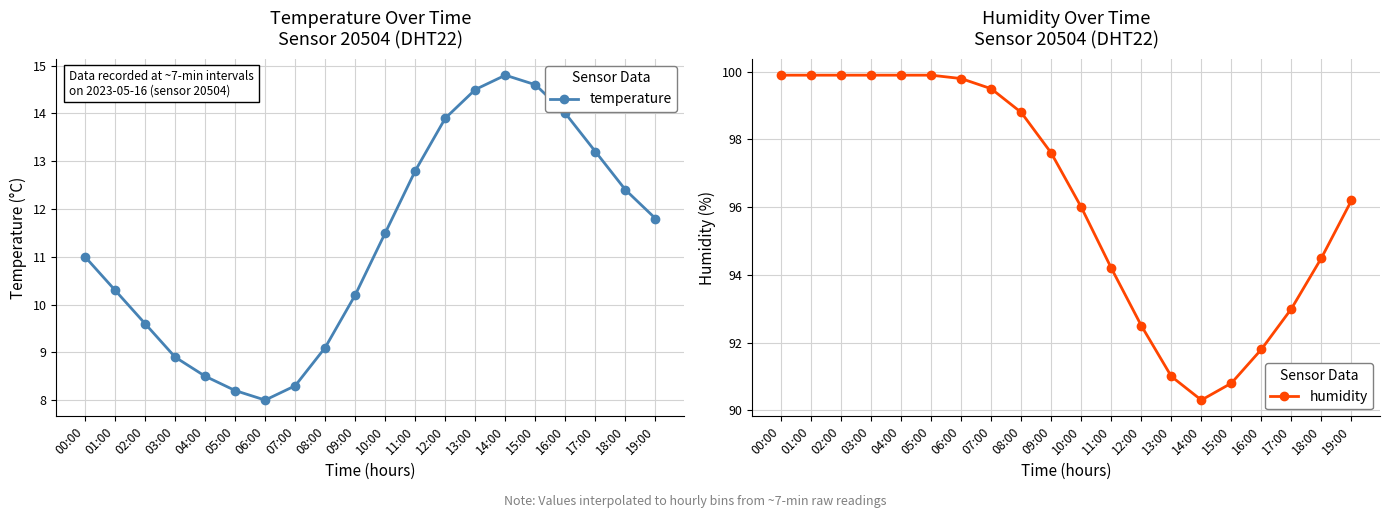

Which series has the largest range (max minus min)?

humidity